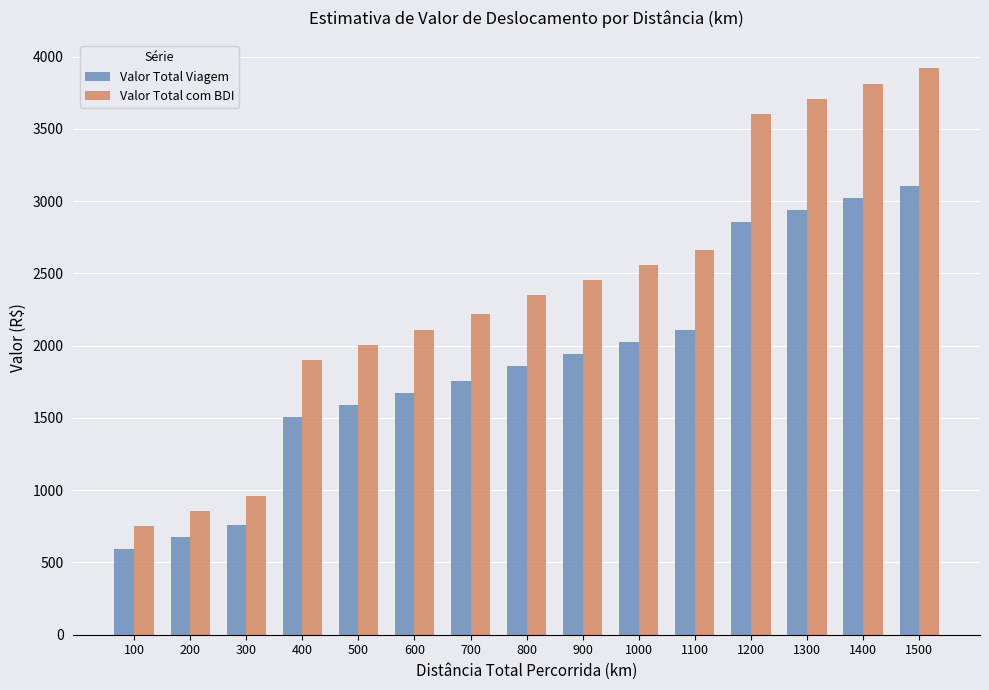

What is the value of the Valor Total Viagem bar at the 6th from the left?

1672.5